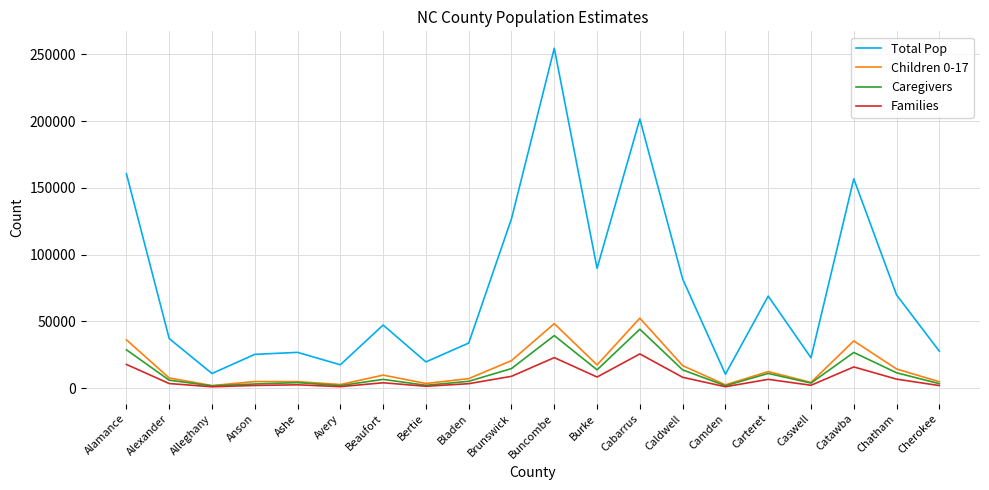

How many values in the Families series are below 4036?

10